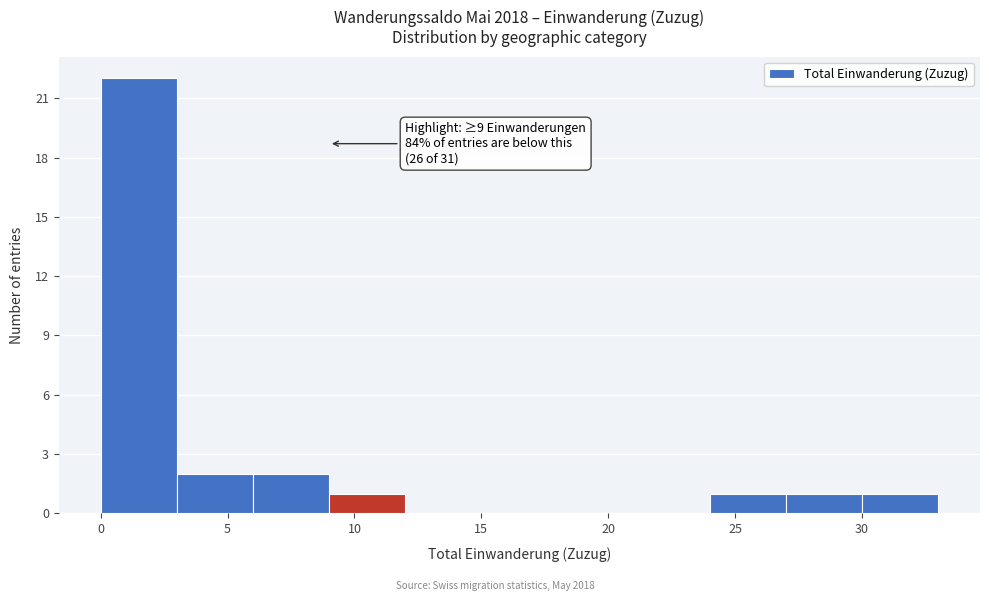

Which range on the x-axis has the tallest bar?

0 to 3